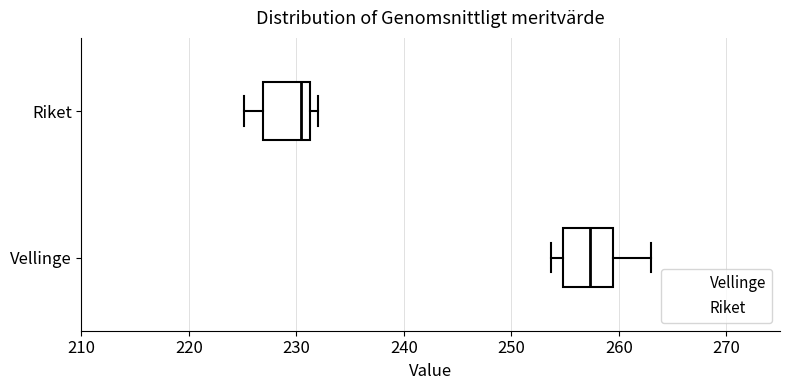

Where does the left whisker of the box for Riket end on the x-axis? The values are not printed on the chart, so give them approximately, as read against the axis.

225